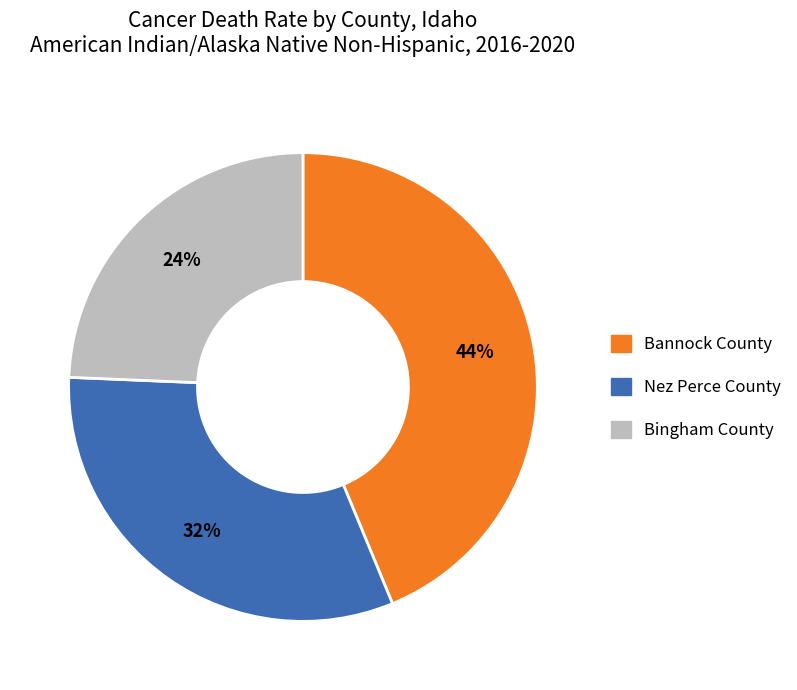

Combined, do Bannock County and Nez Perce County account for over 50%?

Yes